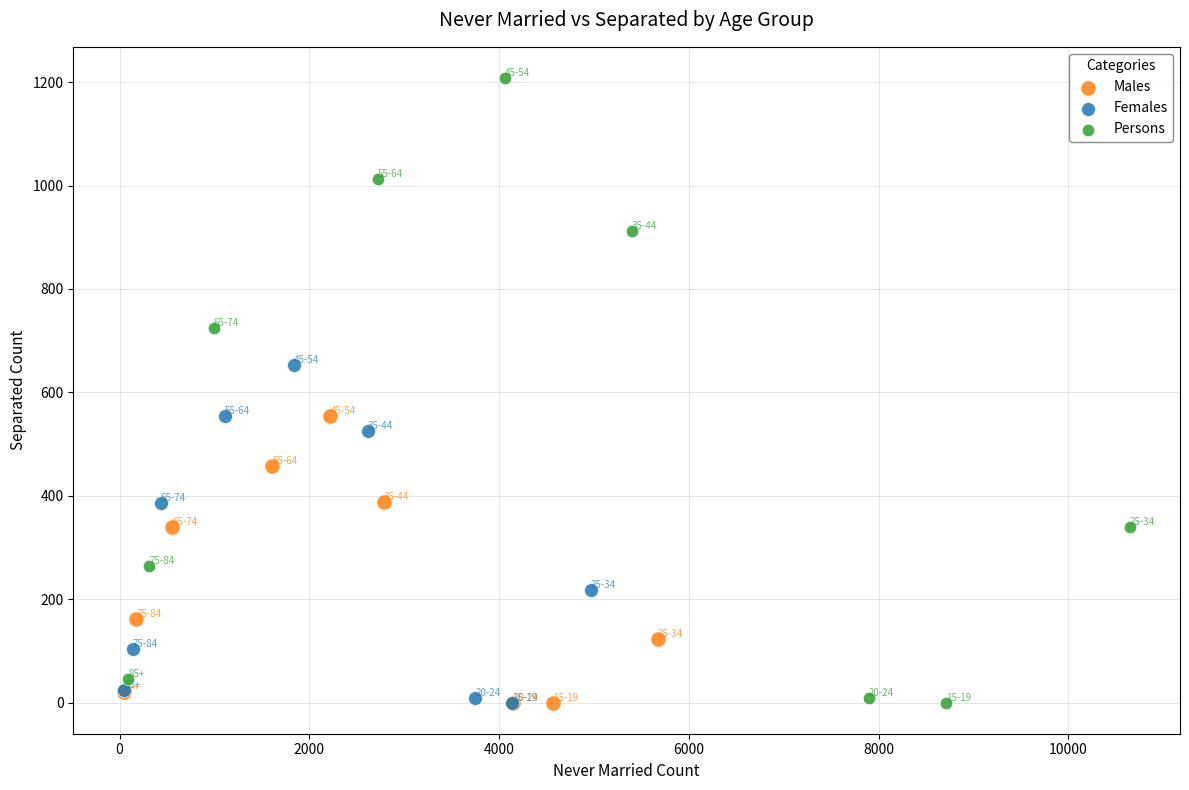

Which series has the largest Y range (max minus min)?

Persons